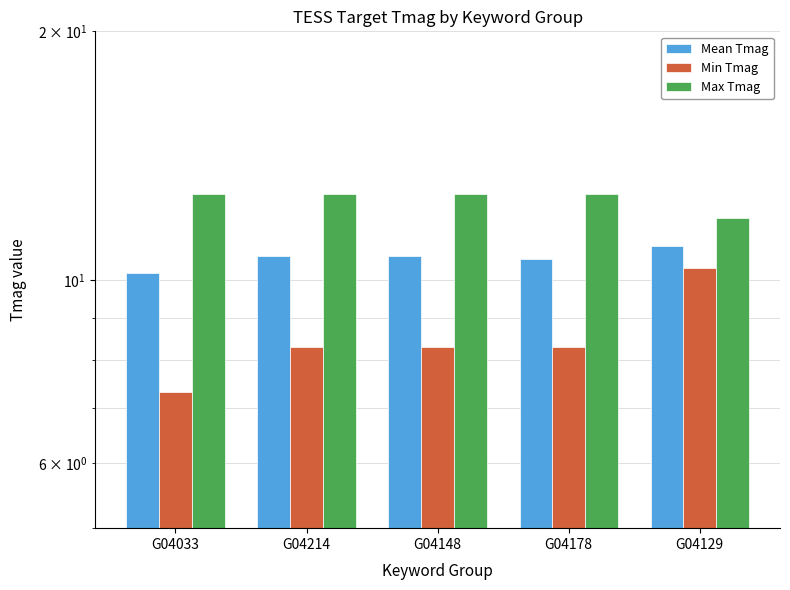

How many groups of bars are there?

5